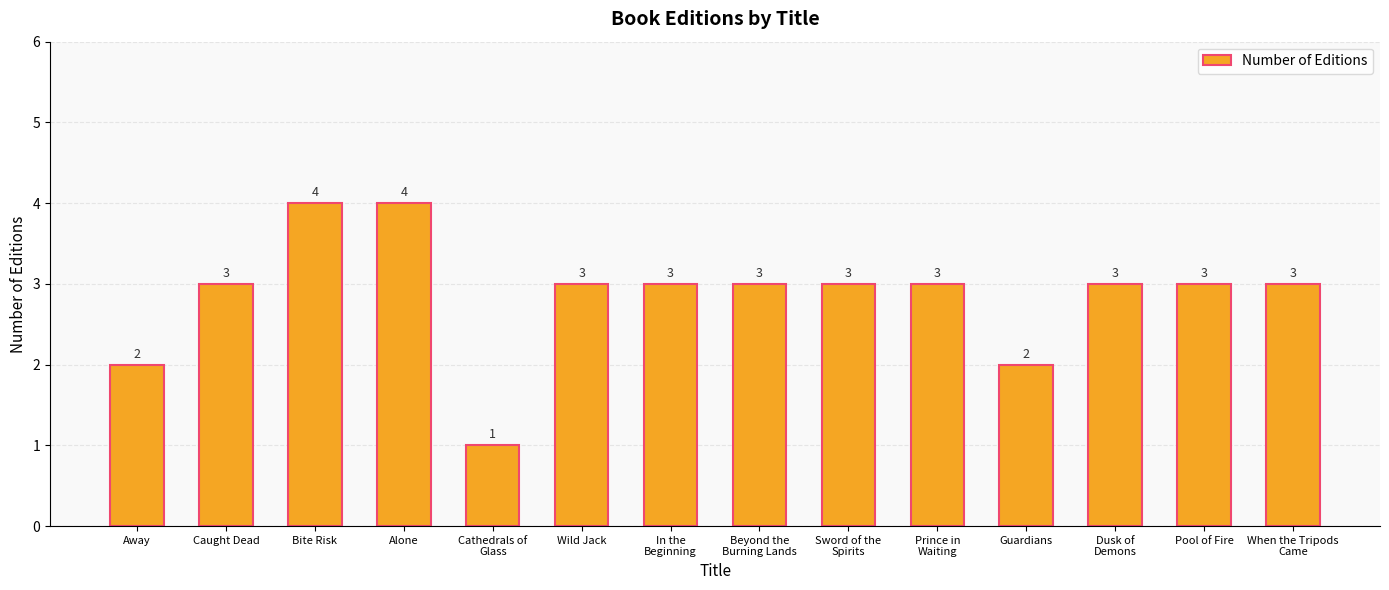

Reading left to right, what are all the values shown in this chart?

2	3	4	4	1	3	3	3	3	3	2	3	3	3